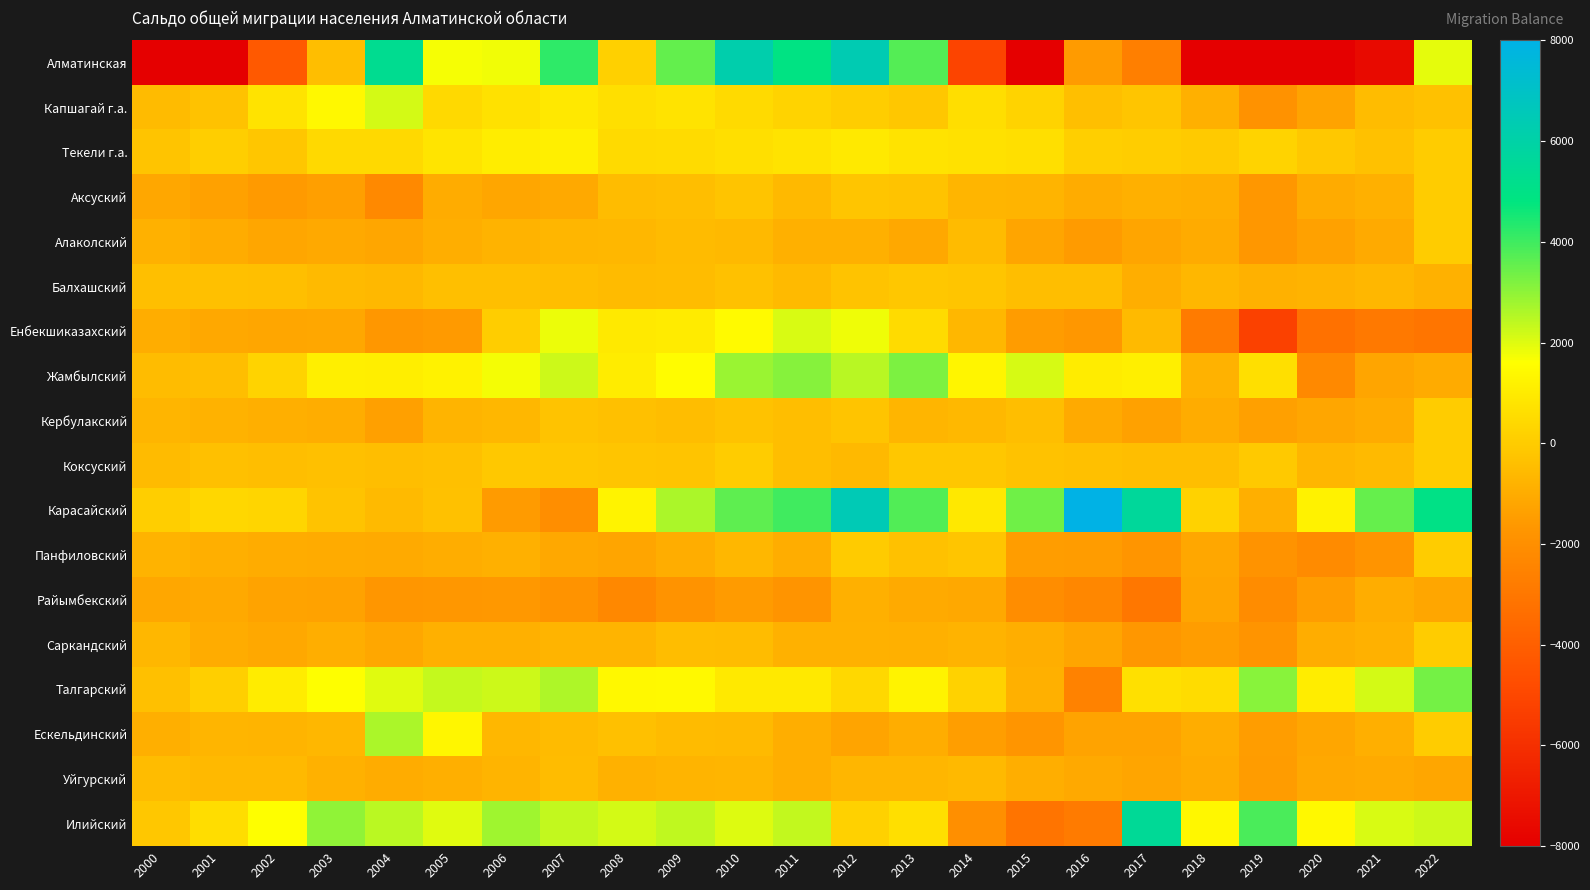

Which series has the largest total across all categories?

Карасайский